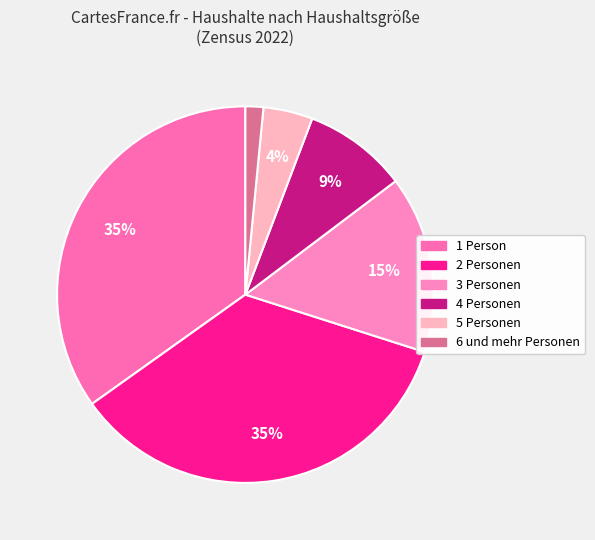

Does 6 und mehr Personen account for over 50% of the chart?

No